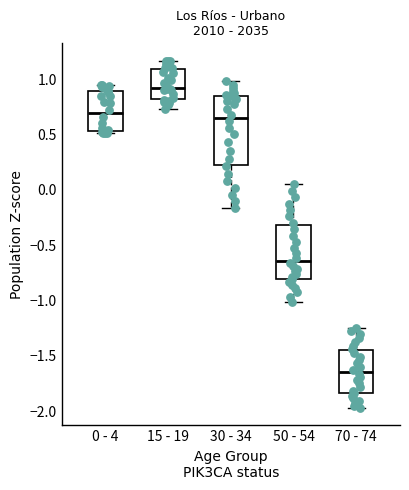

Reading left to right, transcribe this box plot: for each box, give where its median line is, the range the box spans, and where its two whiskers end, as read against the y-axis. The values are not printed on the chart, so give them approximately, as read against the axis.

0 - 4: median 0.70, box 0.55 to 0.90, whiskers 0.50 to 0.95
15 - 19: median 0.90, box 0.80 to 1.10, whiskers 0.75 to 1.15
30 - 34: median 0.65, box 0.25 to 0.85, whiskers -0.15 to 1.00
50 - 54: median -0.65, box -0.80 to -0.30, whiskers -1.00 to 0.05
70 - 74: median -1.65, box -1.85 to -1.45, whiskers -1.95 to -1.25